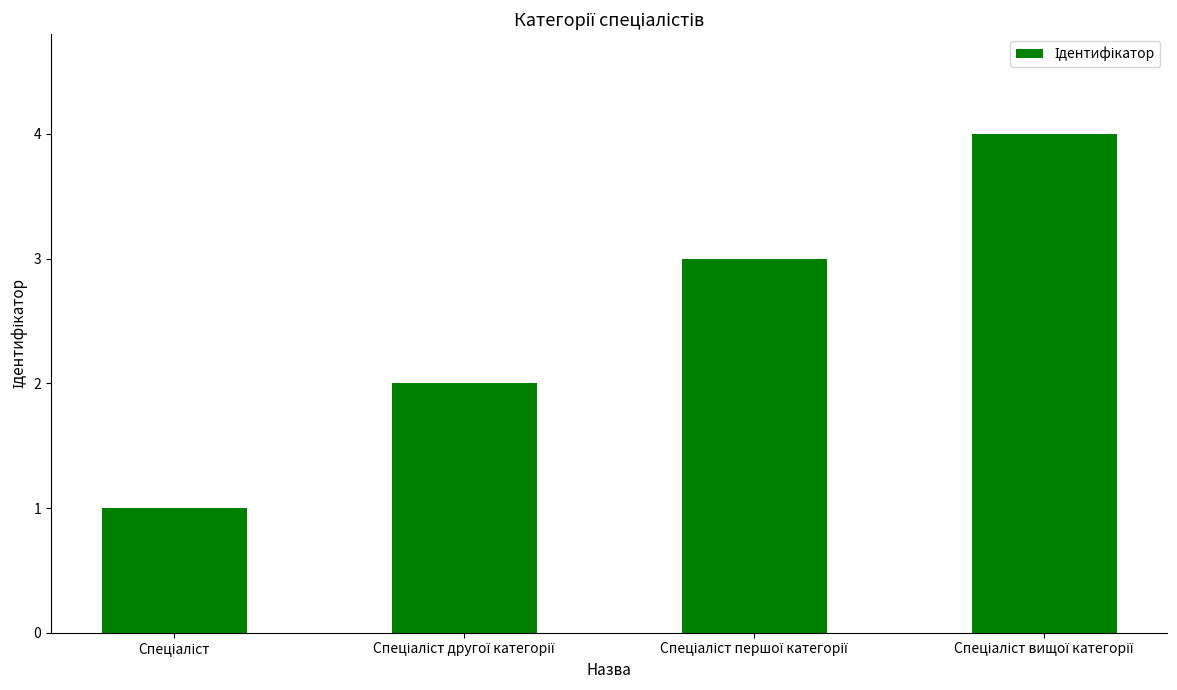

What is the sum of all values?

10